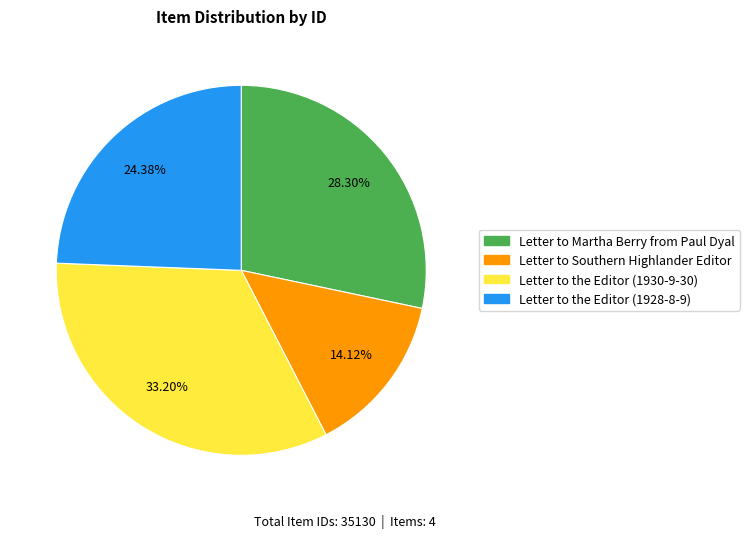

How many segments does this pie chart have?

4